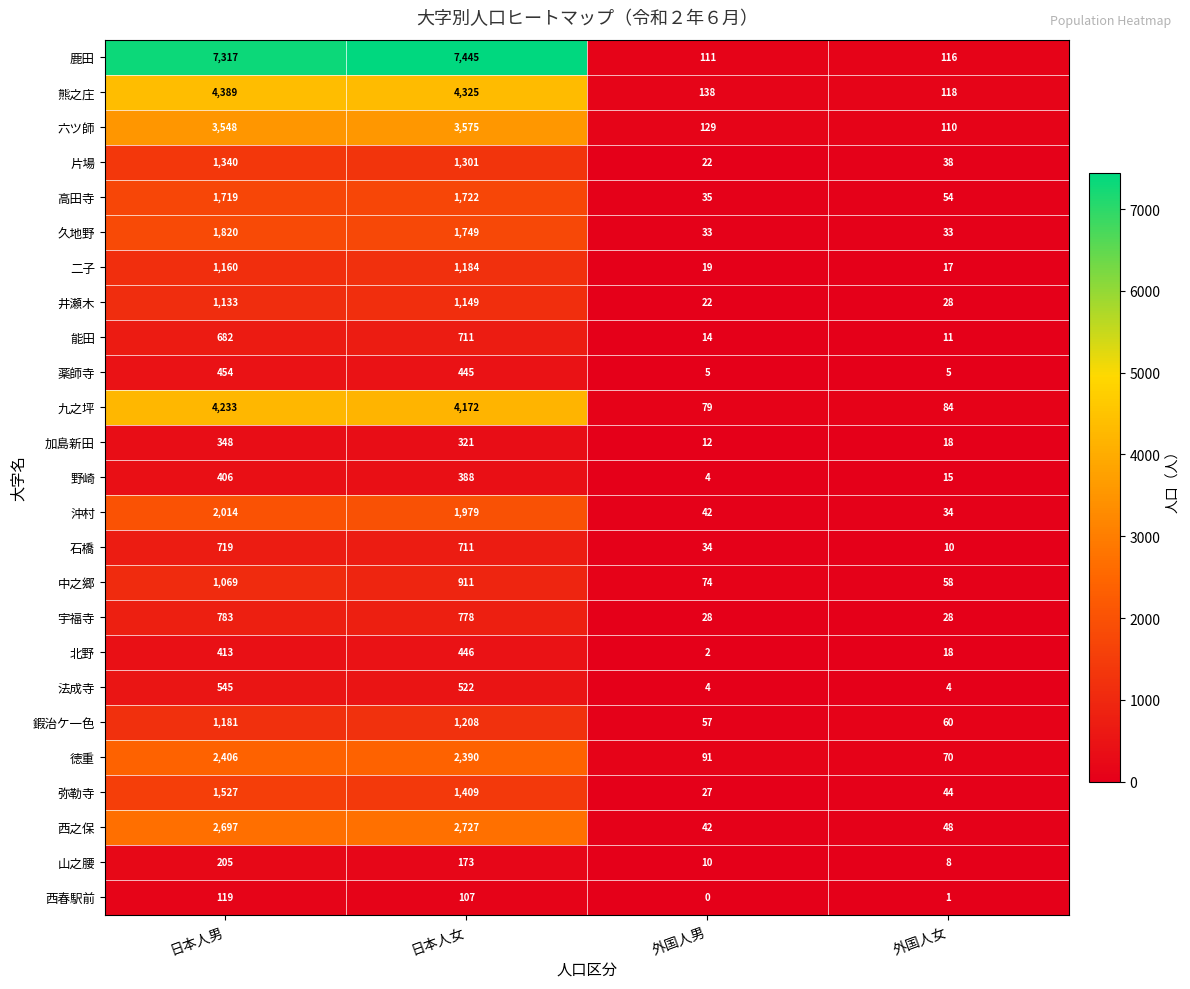

What is the difference between the highest and lowest values at 日本人女?

7338